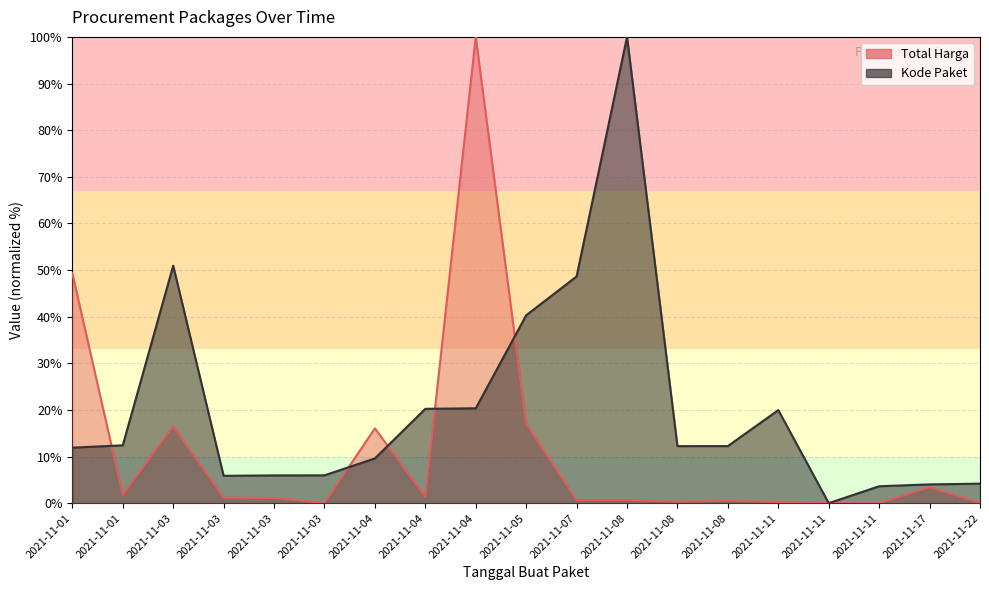

True or false: Kode Paket has a value of 54.1 at 2021-11-05.

False